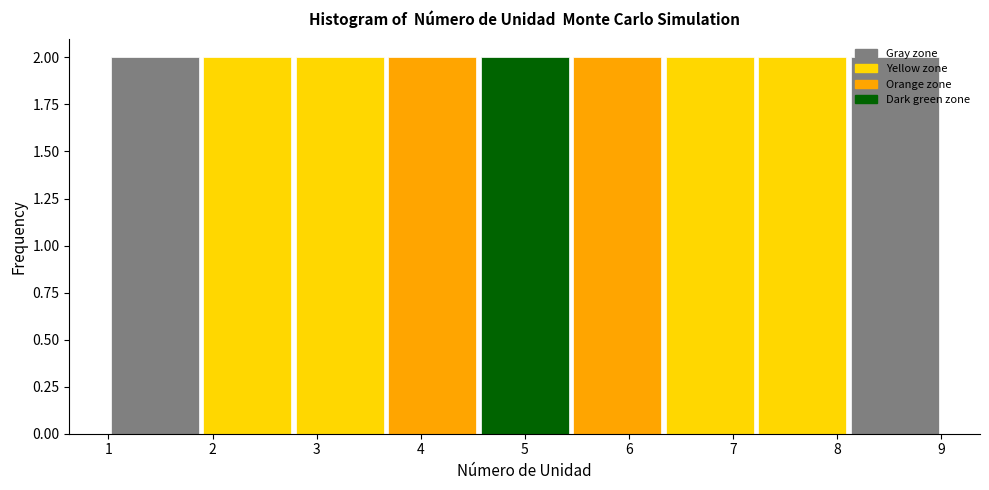

Reading left to right, list every bar in this chart as the range it spans on the x-axis followed by its height. Neither the bar edges nor the heights are printed on the chart, so give them approximately, as read against the axes.

1.0 to 1.9: 2
1.9 to 2.8: 2
2.8 to 3.7: 2
3.7 to 4.6: 2
4.6 to 5.4: 2
5.4 to 6.3: 2
6.3 to 7.2: 2
7.2 to 8.1: 2
8.1 to 9.0: 2